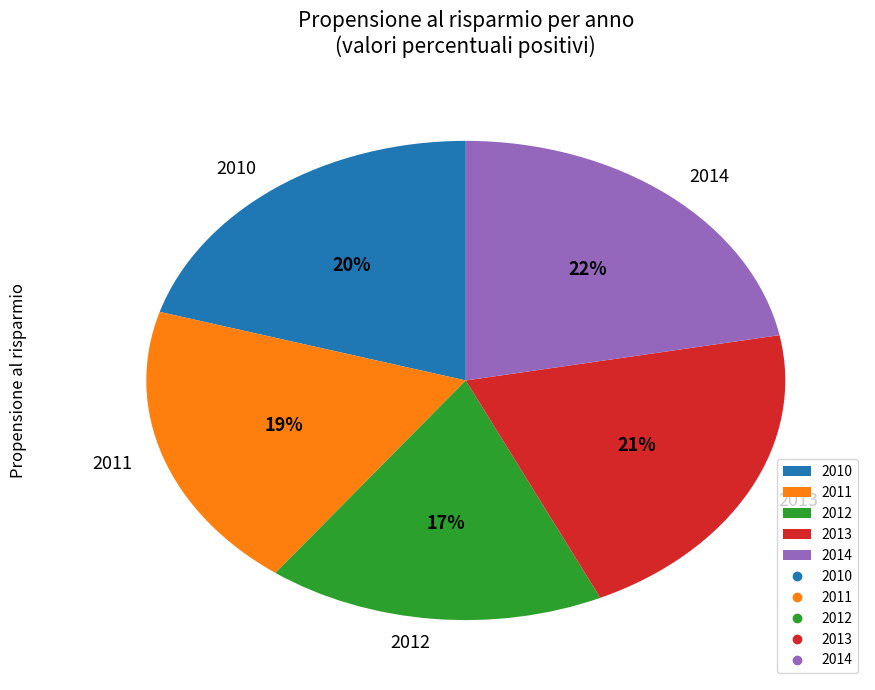

To the nearest percent, what is the difference between the largest and smallest slice percentages?

5%